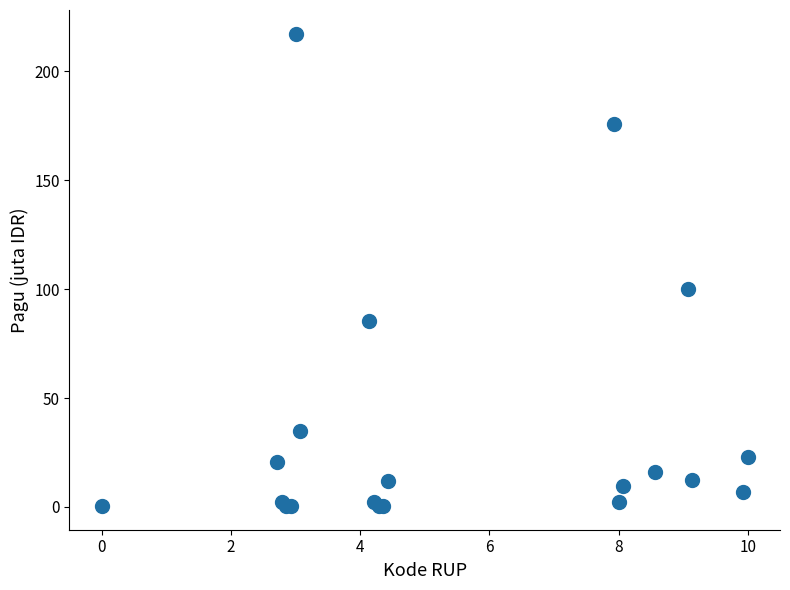

What Y value in the scatter plot is closest to 108?

100.0